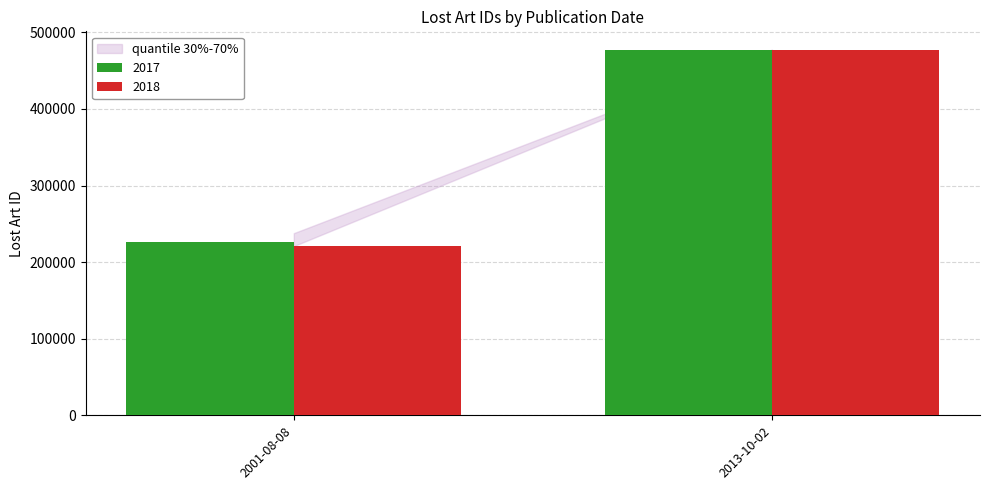

What is the maximum value shown in the chart?

477457.0